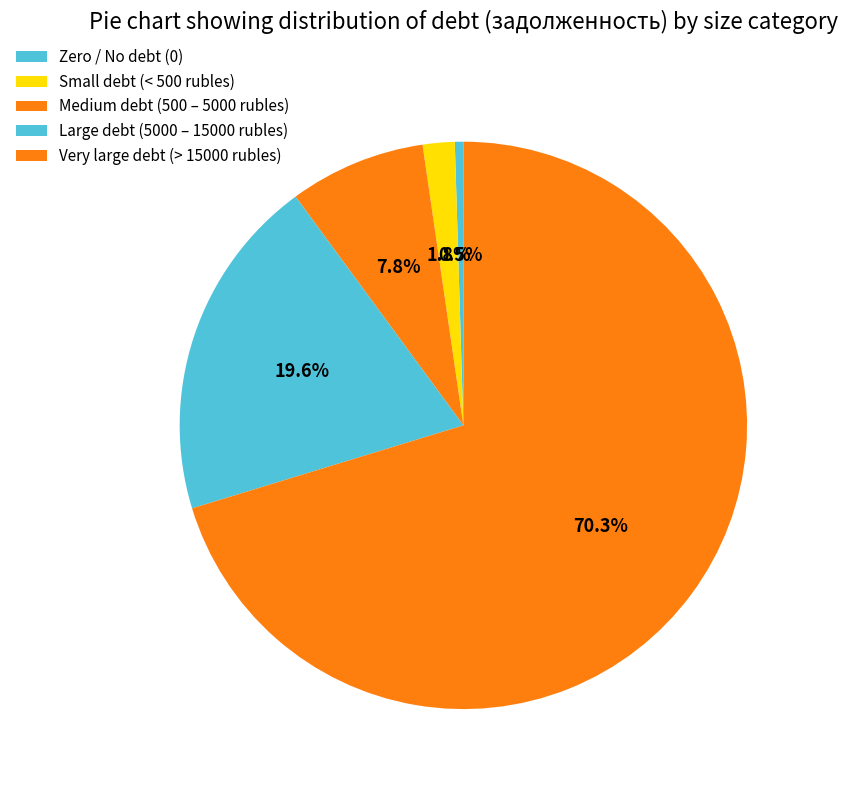

Count the number of slices in the pie.

5